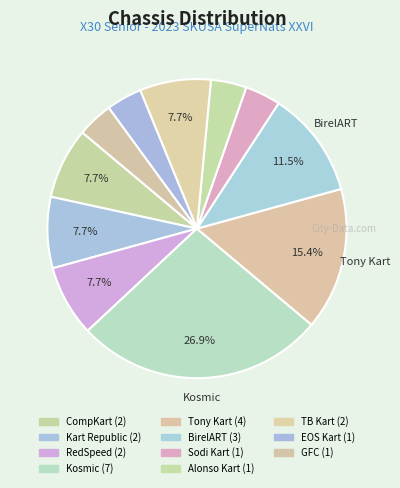

The RedSpeed slice represents 19% of the pie. True or false?

False